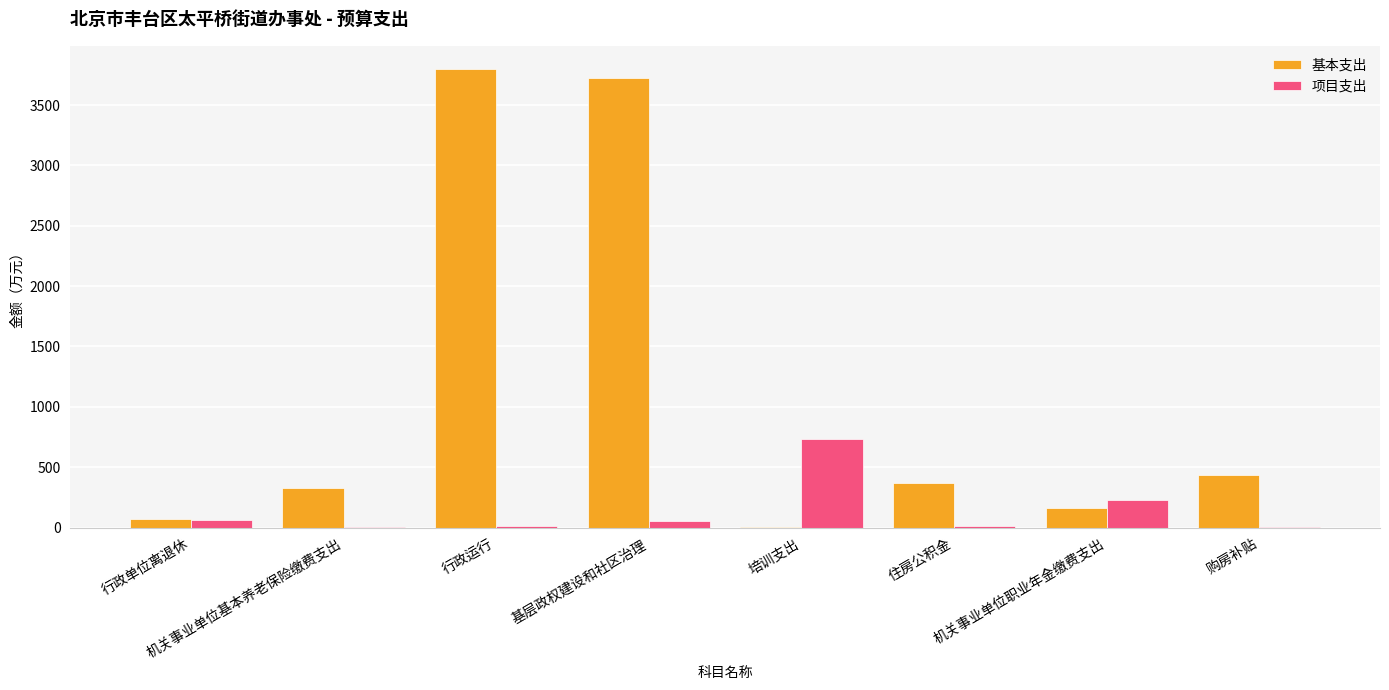

What is the sum of all 项目支出 values?

1112.6